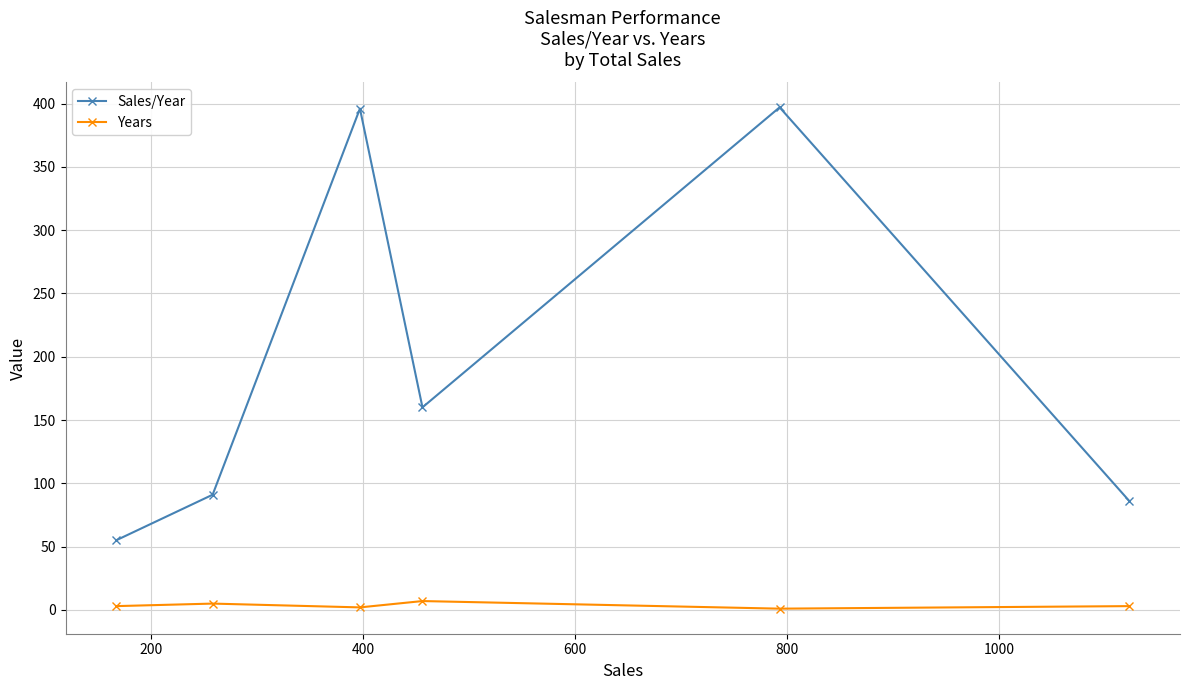

In Years, how many points are lower than both neighbors (excluding endpoints)?

2